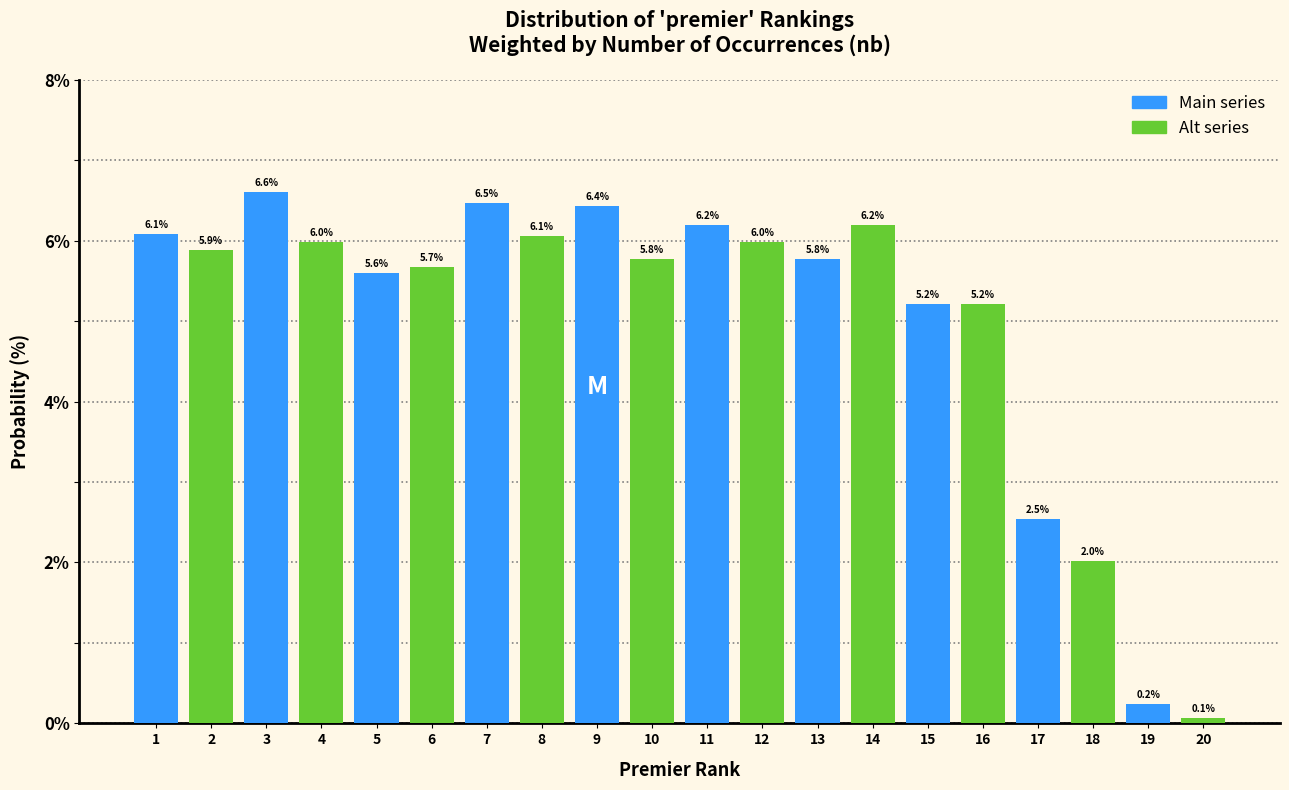

Which series has the largest total across all categories?

Main series